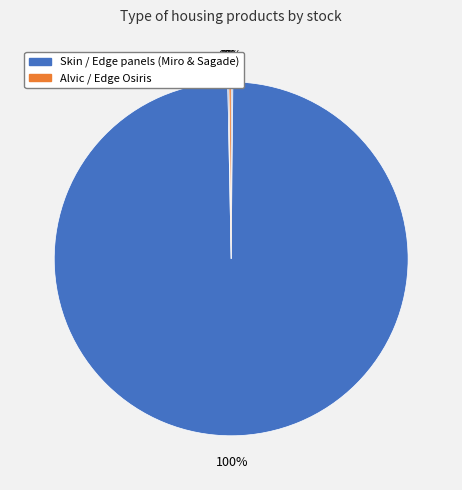

How many slices are in this pie chart?

4